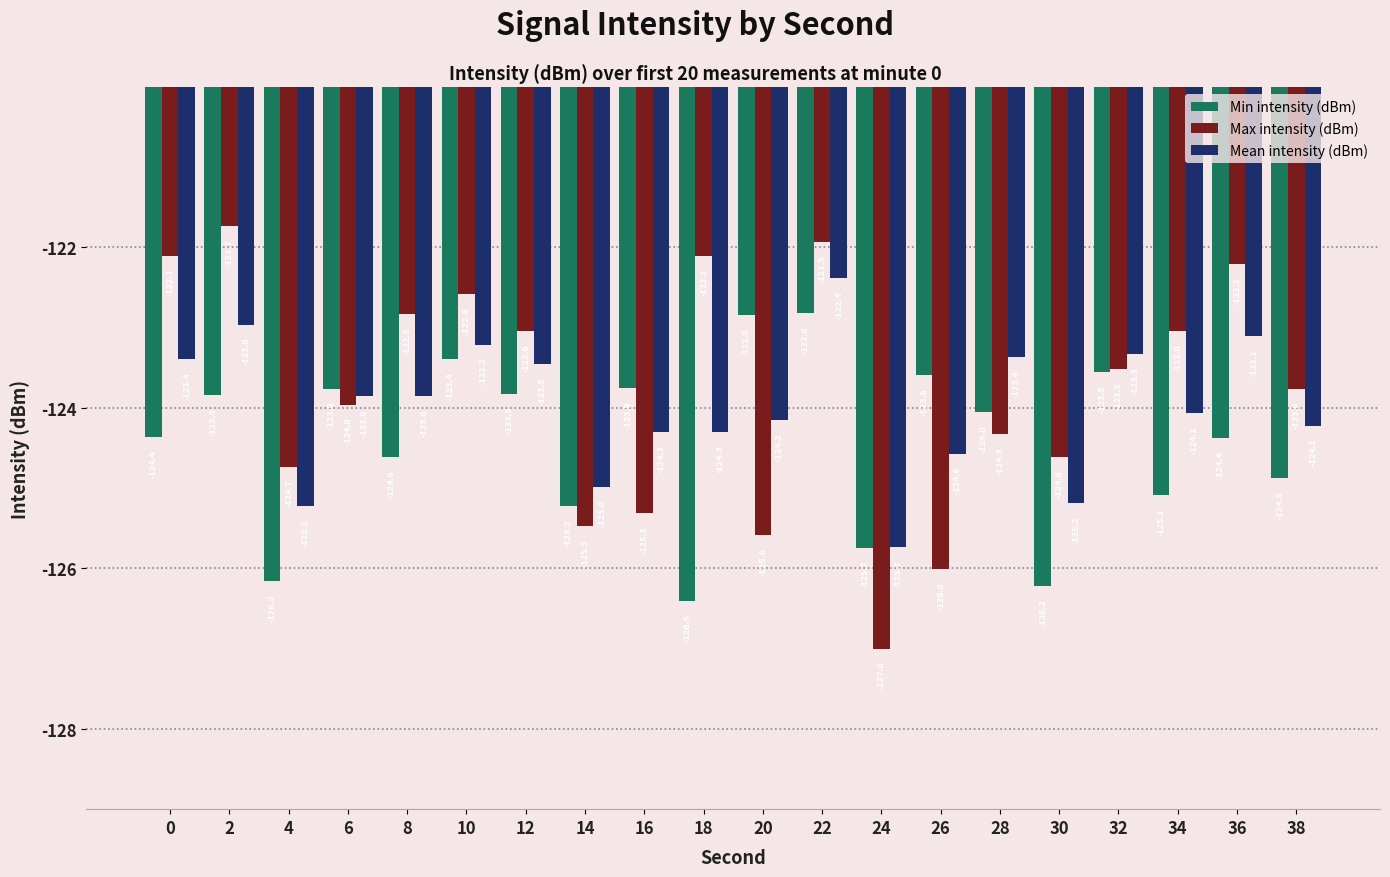

What is the minimum value shown in the chart?

-127.0